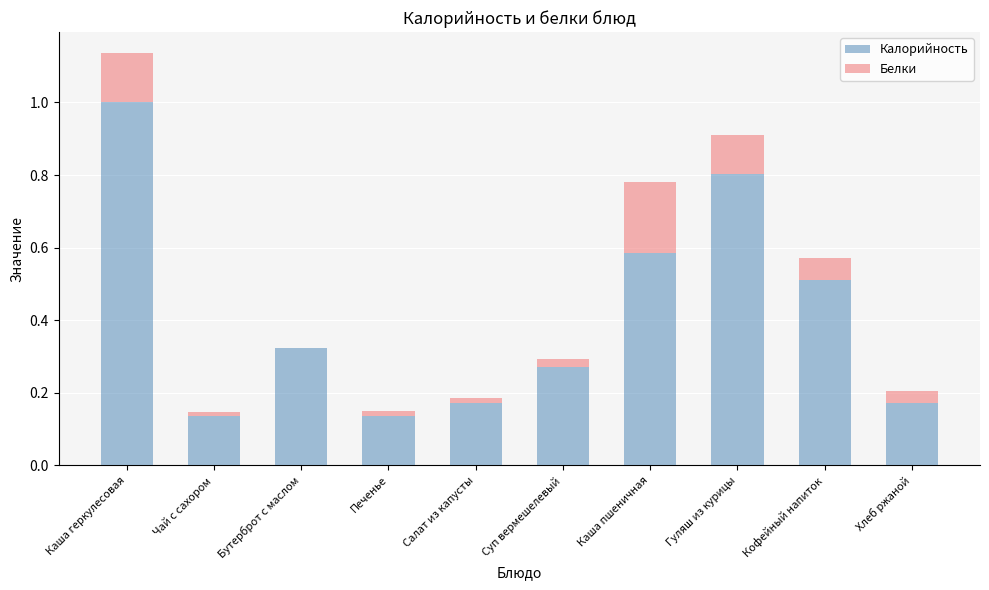

The Калорийность series shows 0.8 at Гуляш из курицы. True or false?

True